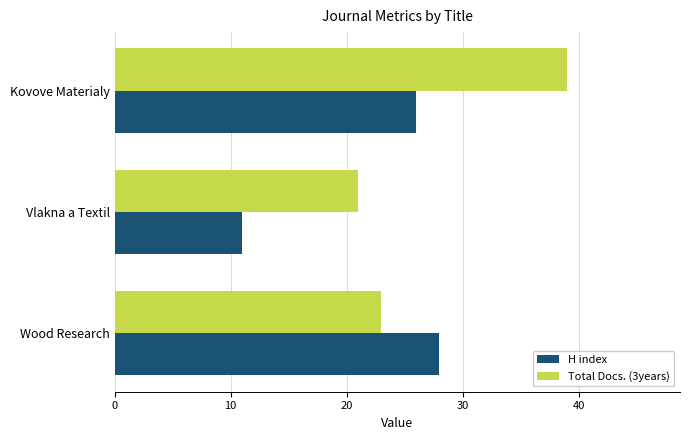

List the series in order of their peak value, highest first.

Total Docs. (3years), H index